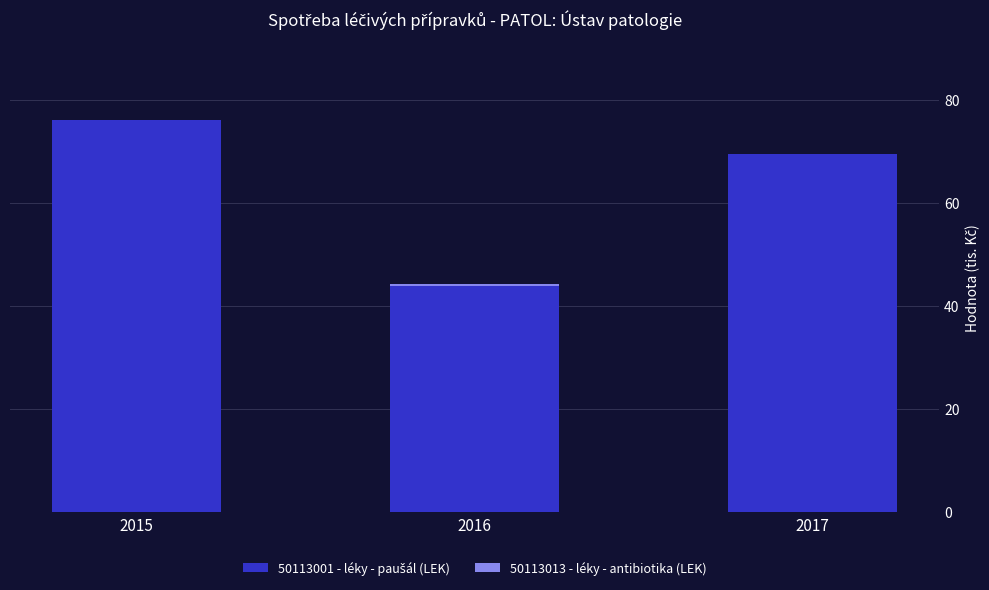

At which category is the sum across all series the highest?

2015